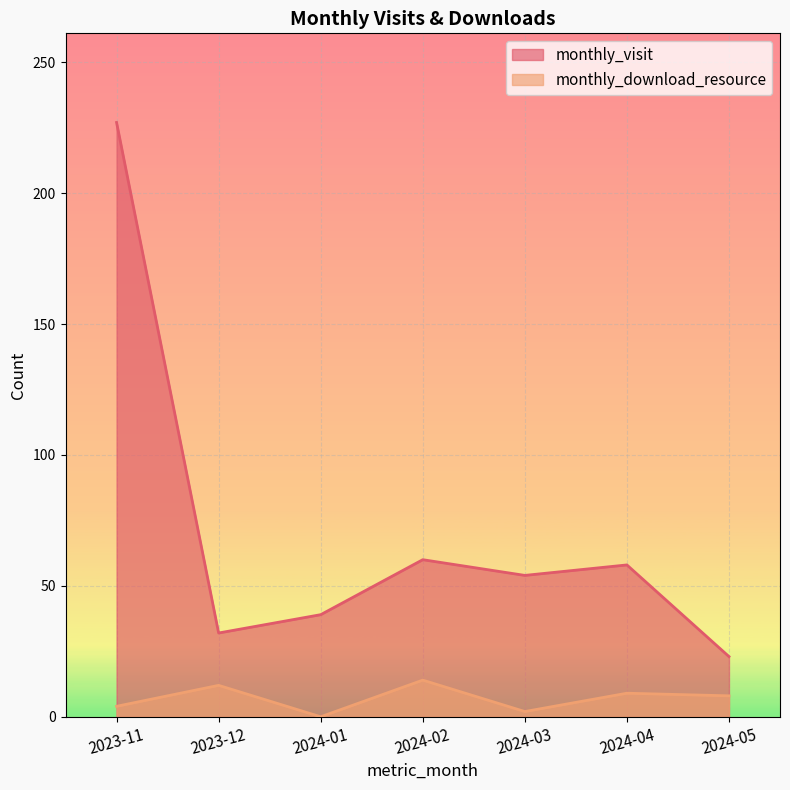

What is the difference between the second highest and second lowest values in the monthly_download_resource series?

10